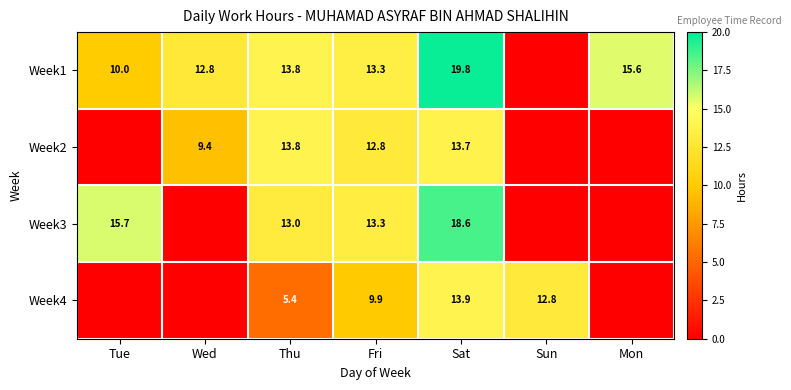

What is the difference between the Week2 values at Fri and Sat?

0.9